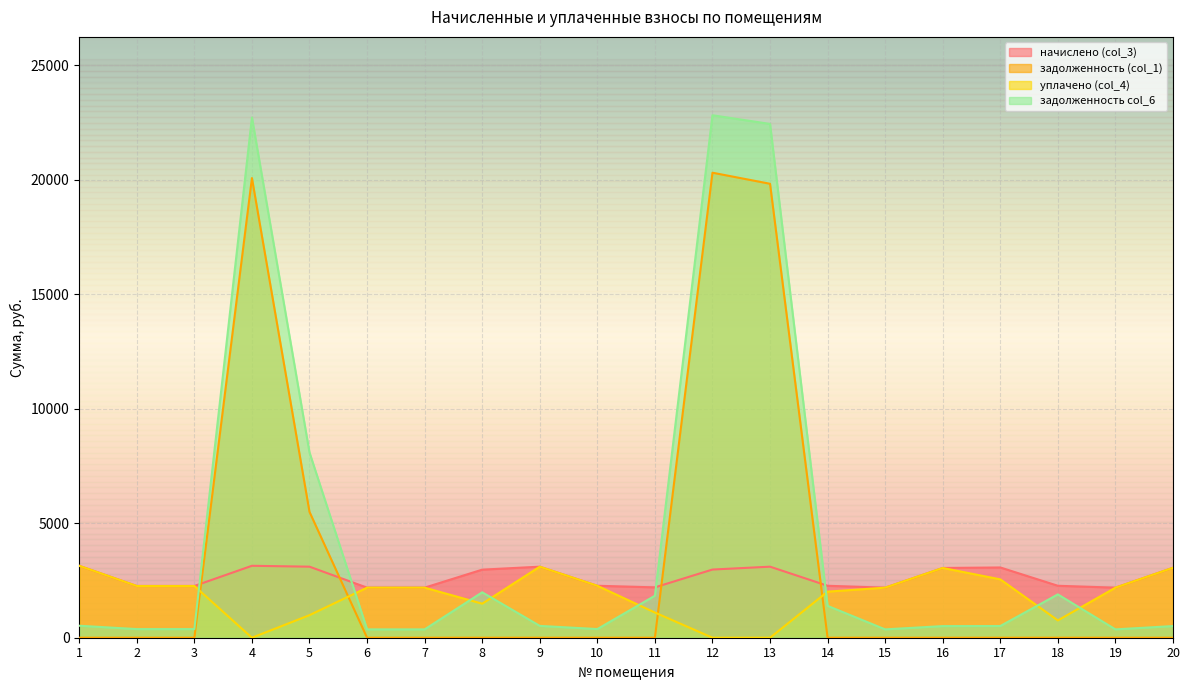

What is the difference between the highest and lowest values at 11?

2198.9